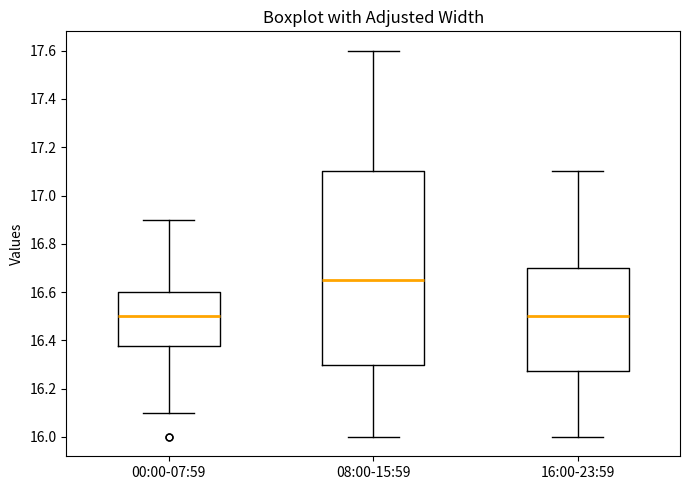

Reading left to right, transcribe this box plot: for each box, give where its median line is, the range the box spans, and where its two whiskers end, as read against the y-axis. The values are not printed on the chart, so give them approximately, as read against the axis.

00:00-07:59: median 16.50, box 16.38 to 16.60, whiskers 16.10 to 16.90
08:00-15:59: median 16.66, box 16.30 to 17.10, whiskers 16.00 to 17.60
16:00-23:59: median 16.50, box 16.28 to 16.70, whiskers 16.00 to 17.10